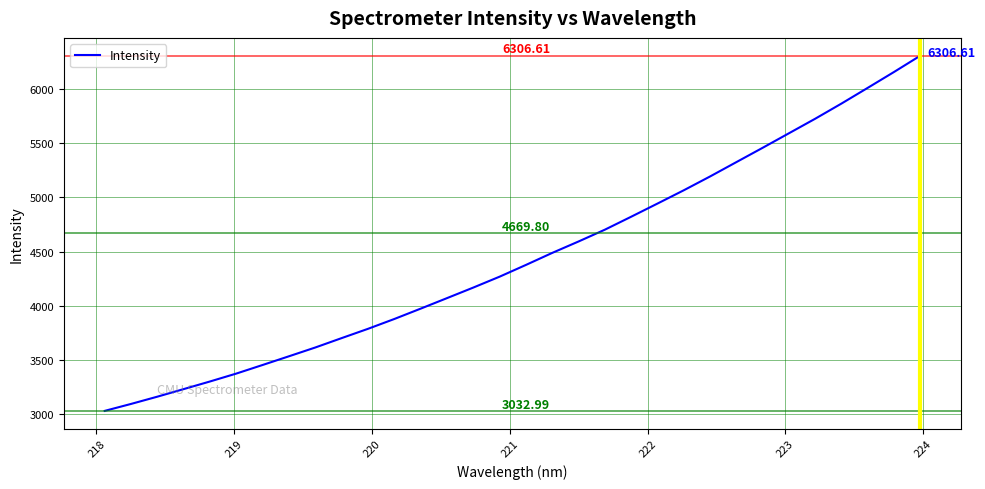

What is the difference between the maximum and minimum values?

3273.6